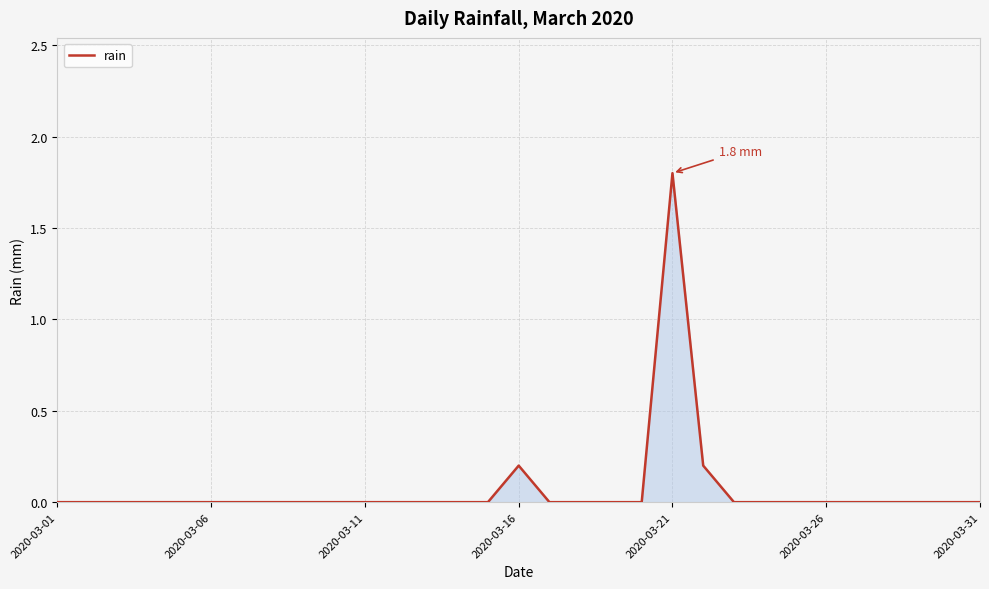

How many lines are shown in the chart?

1